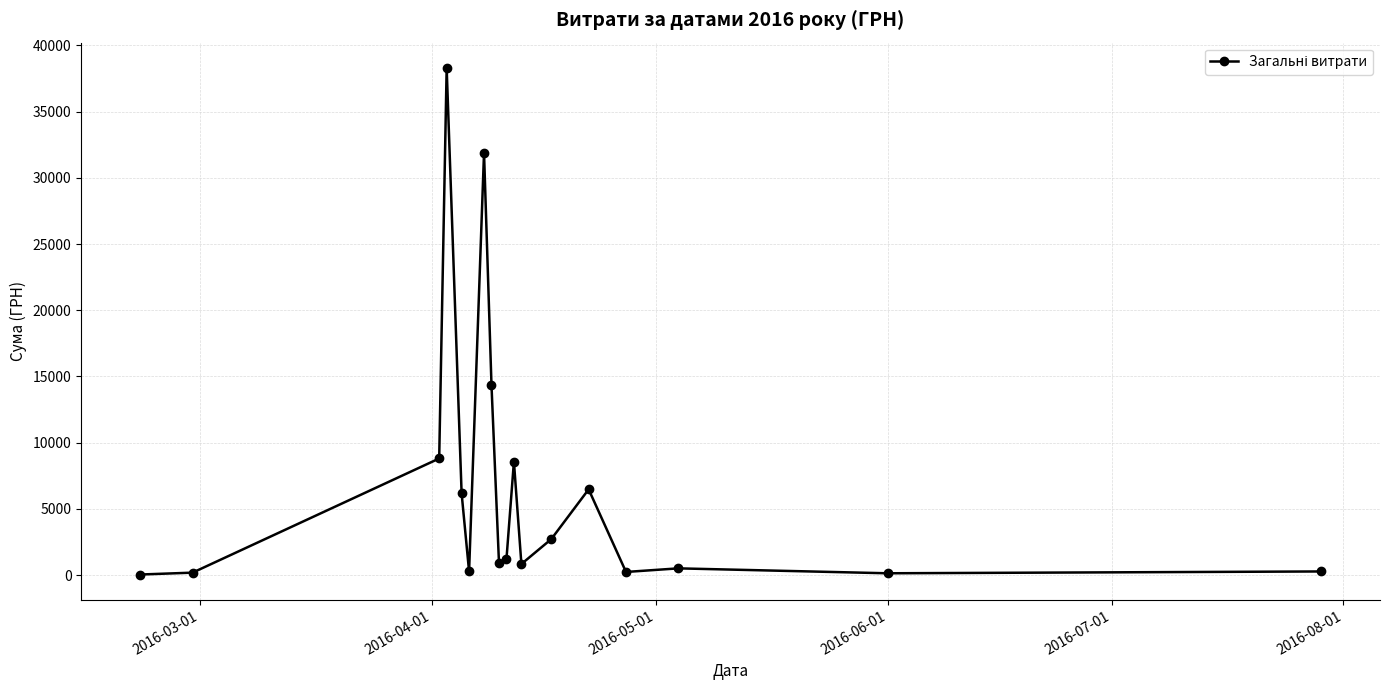

True or false: the data has more than 0 interior local peaks.

True